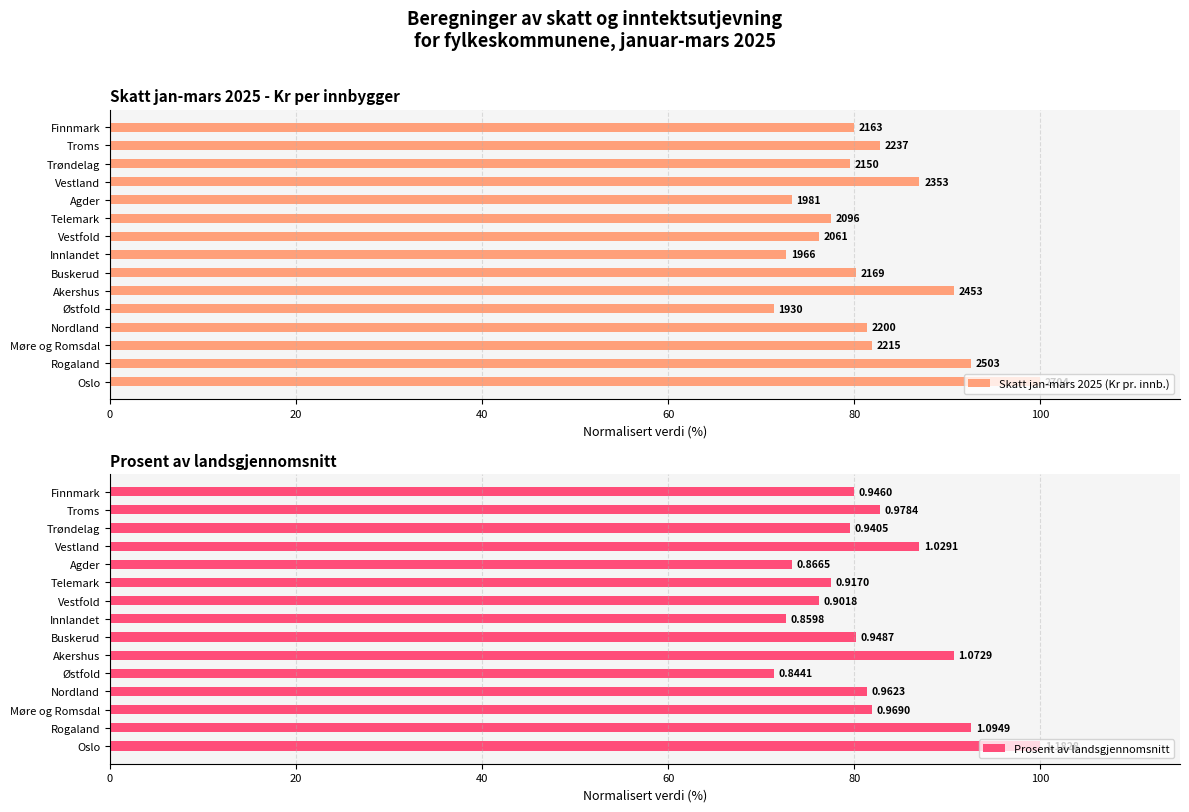

What is the maximum value for Skatt jan-mars 2025 (Kr pr. innb.)?

100.0